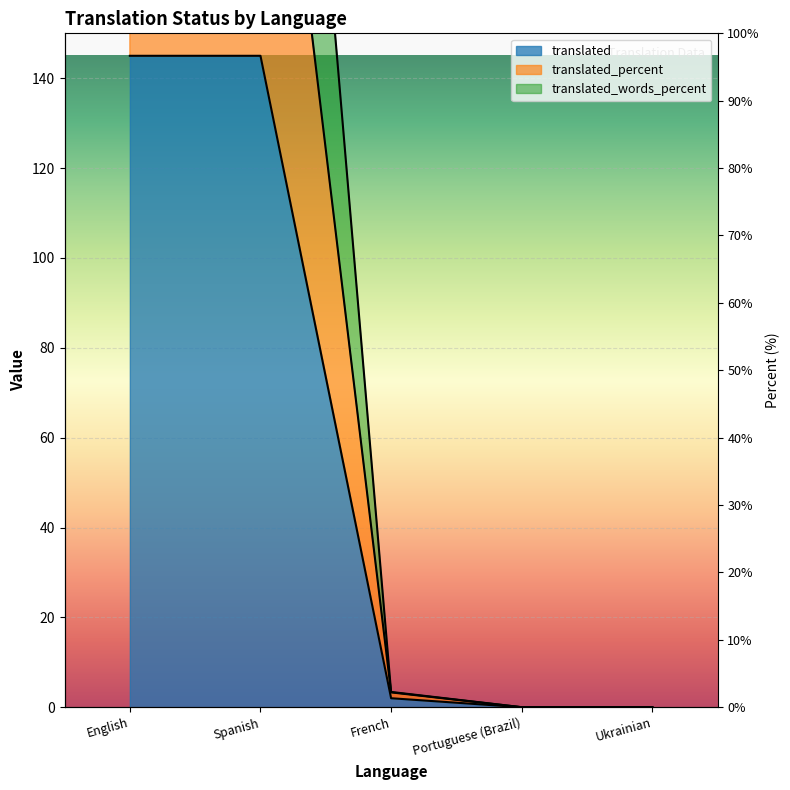

What is the label of the 1st point from the right?

Ukrainian